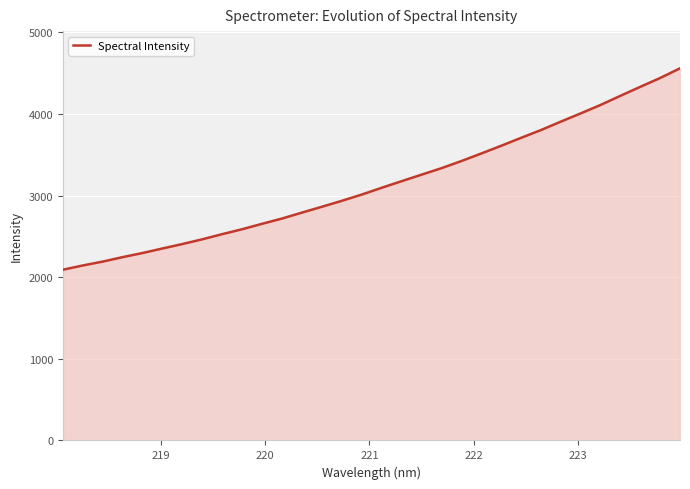

What is the difference between the maximum and second lowest values?

2414.9